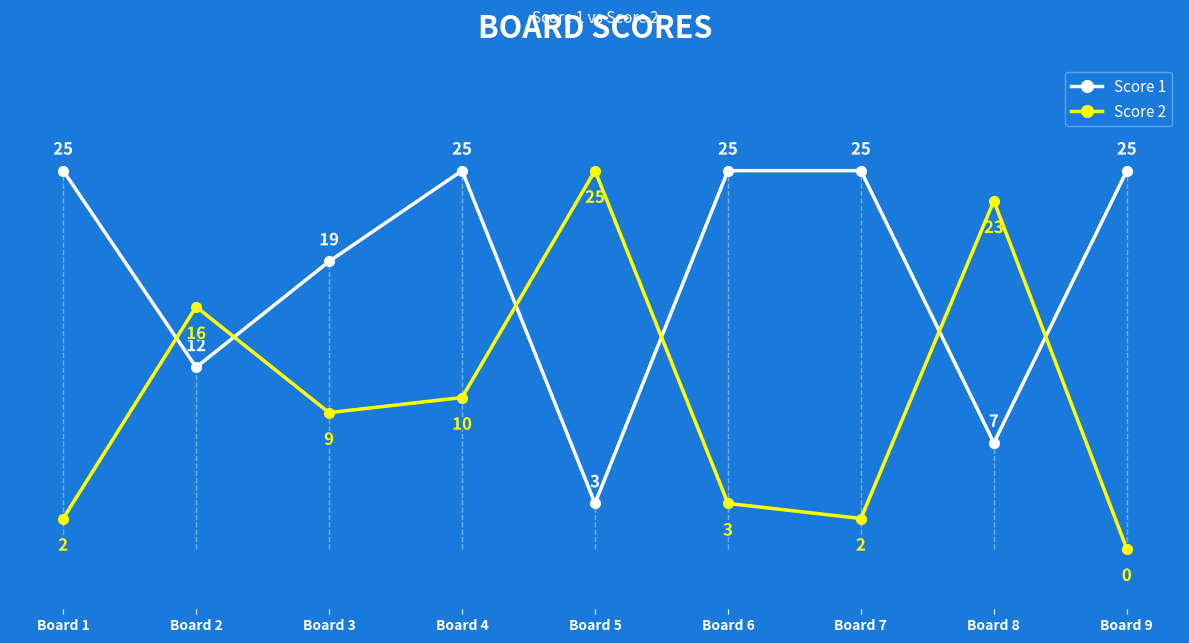

What is the difference between the second highest and minimum values in the Score 2 series?

23